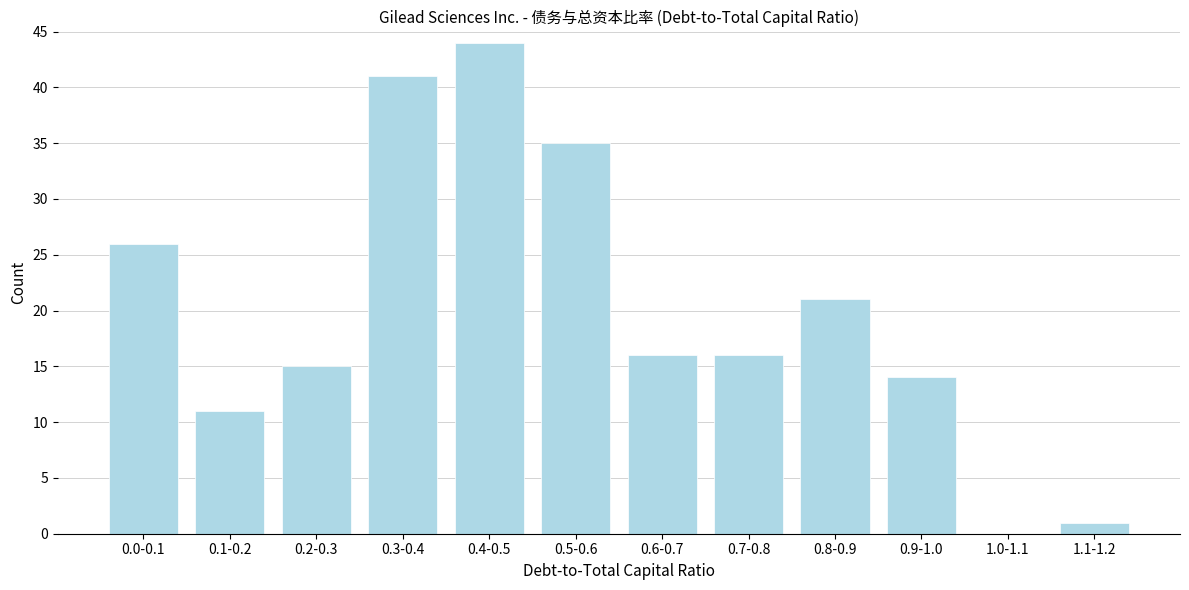

Reading right to left, list all the values displayed in this chart.

1.1-1.2=1	1.0-1.1=0	0.9-1.0=14	0.8-0.9=21	0.7-0.8=16	0.6-0.7=16	0.5-0.6=35	0.4-0.5=44	0.3-0.4=41	0.2-0.3=15	0.1-0.2=11	0.0-0.1=26